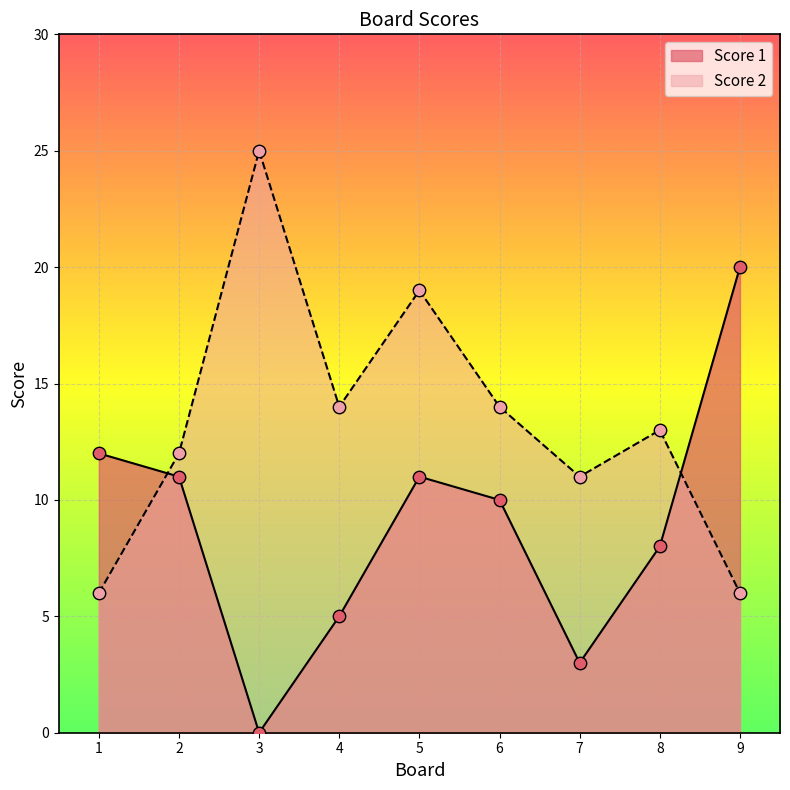

Which series reaches the minimum Y coordinate?

Score 1